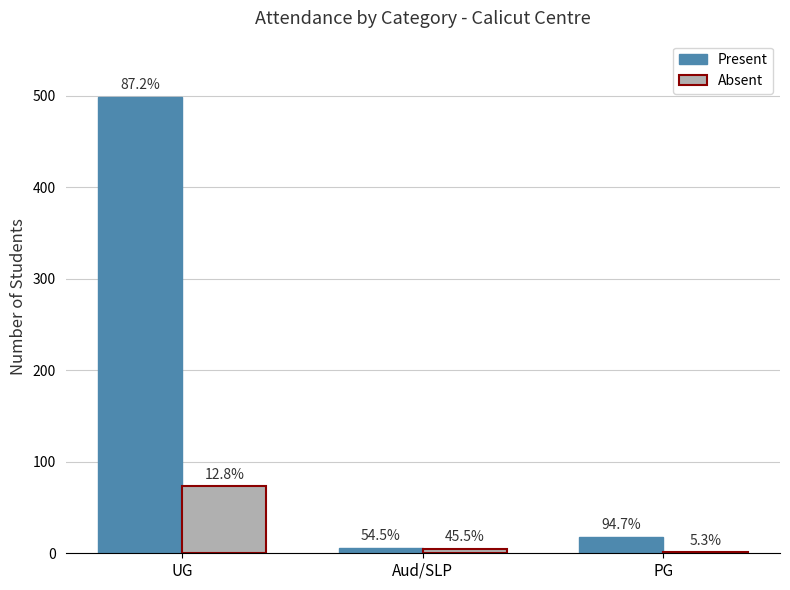

Is the value of Absent at Aud/SLP greater than the value of Present at UG?

No